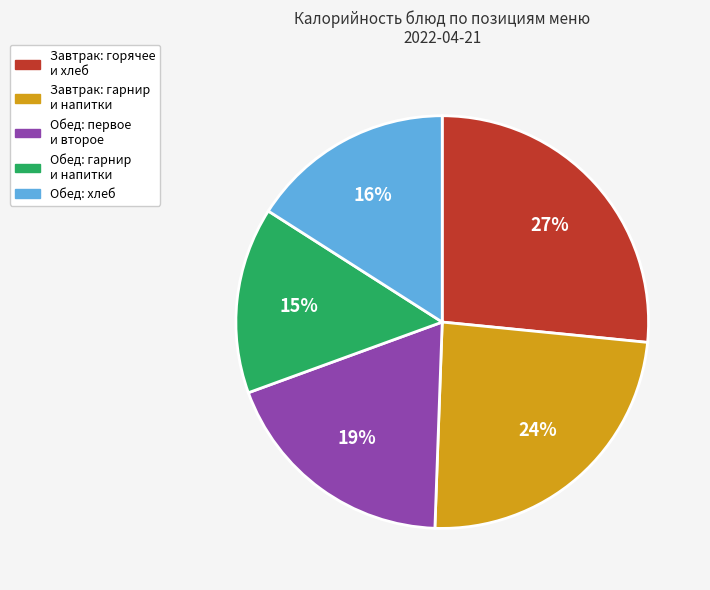

Is there any slice that represents more than half of the pie?

No